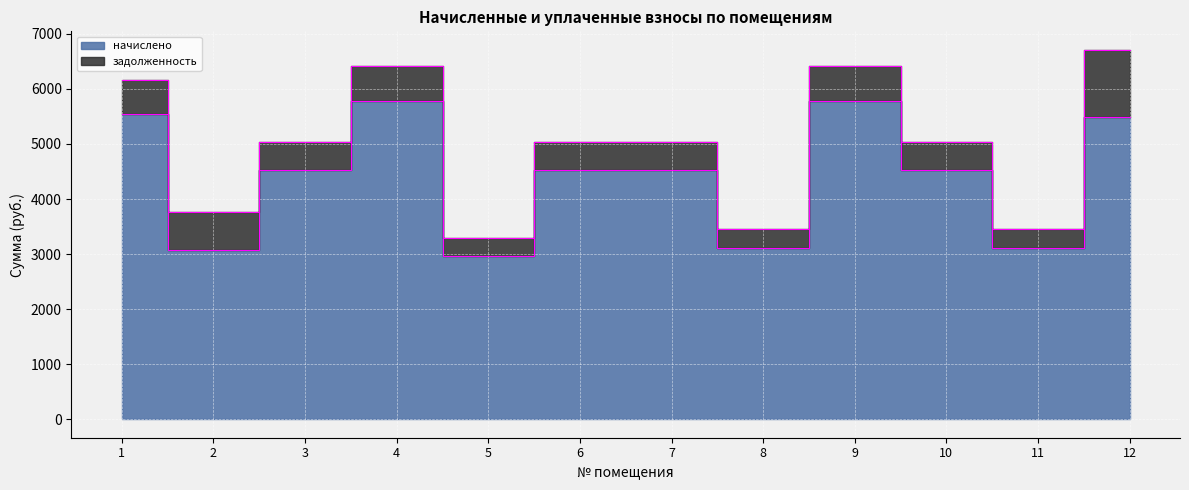

Where does the data first go above 4530?

1